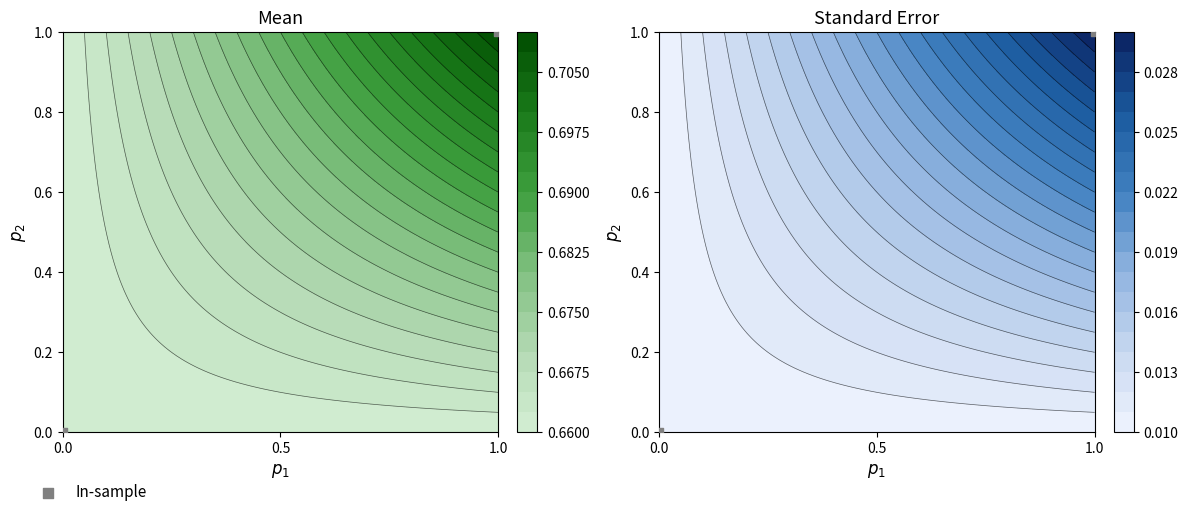

True or false: the data shows 0 at 0.0.

False